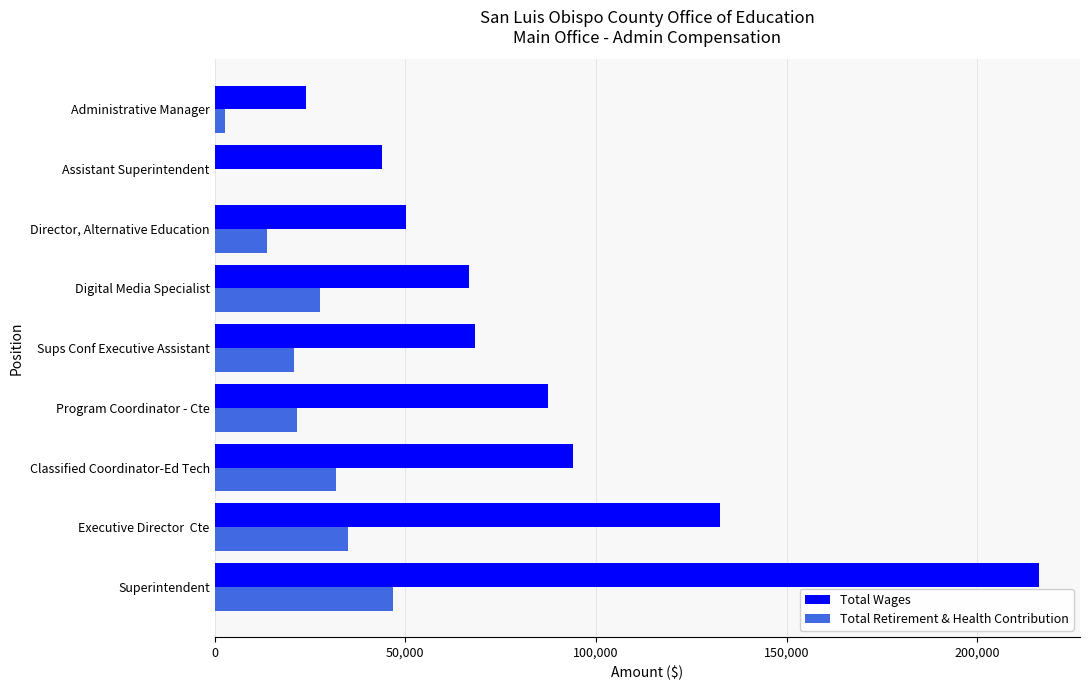

The Total Wages series shows 68191 at Sups Conf Executive Assistant. True or false?

True